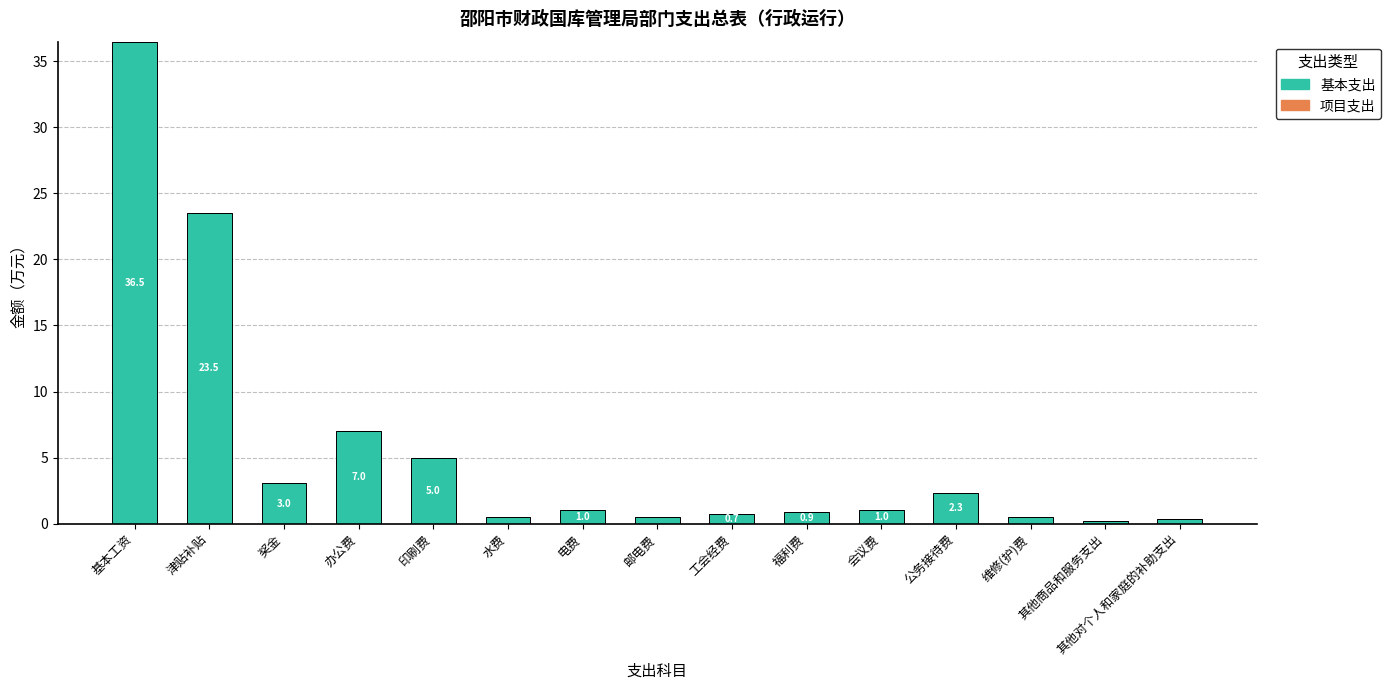

Which has a higher value, 印刷费 or 工会经费?

印刷费